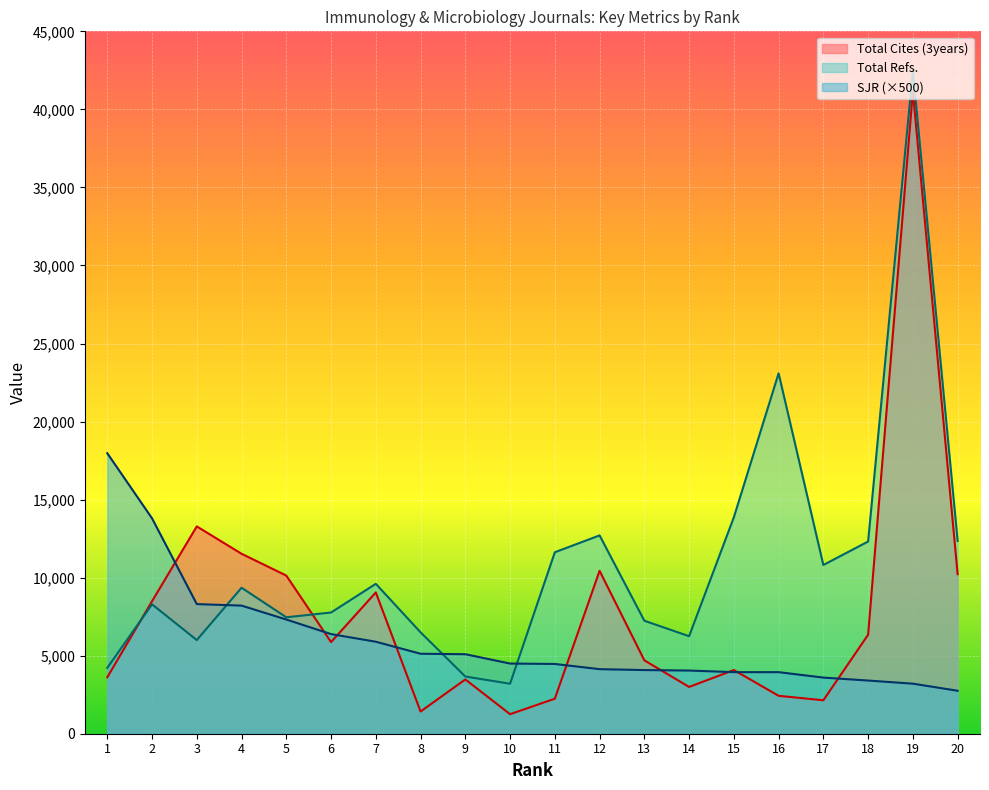

How many lines are shown in the chart?

3